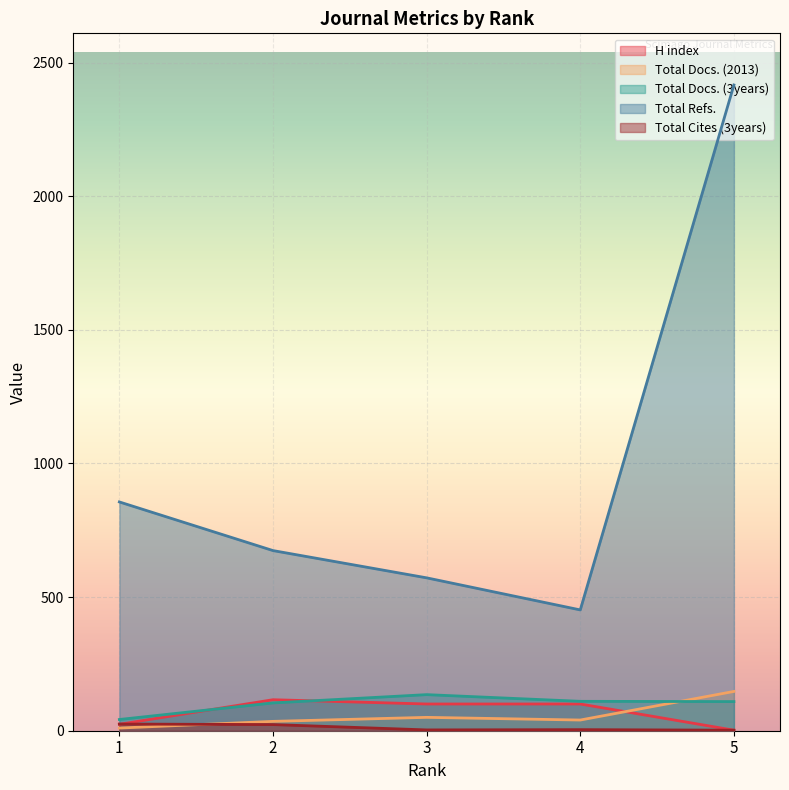

What is the total value across all series at 1?

957